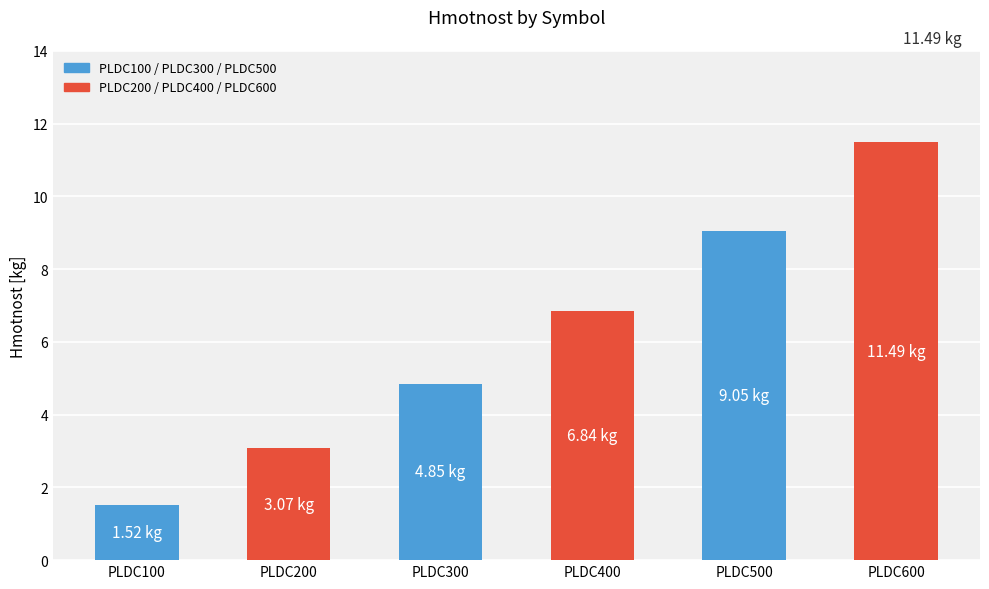

Which has a higher value, PLDC400 or PLDC200?

PLDC400